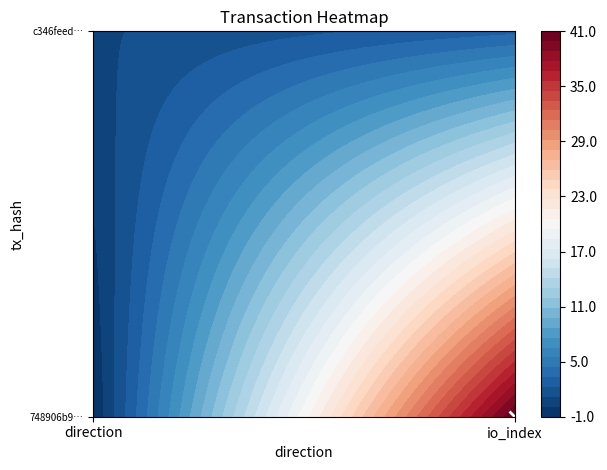

At 0, list the series in order from smallest to largest.

748906b908bae5ee1c64b8ea71a086c69561f10, c346feedb42191cd10f8e55dfa0e18daea0d0c0